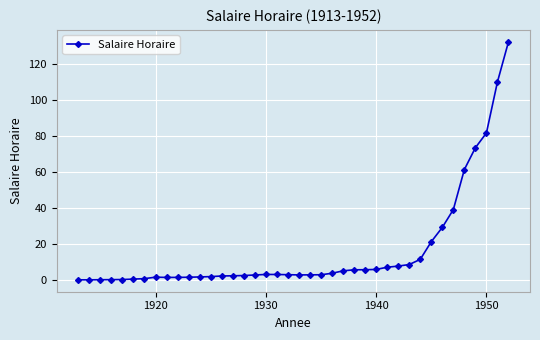

What is the difference between the maximum and second lowest values?

132.2